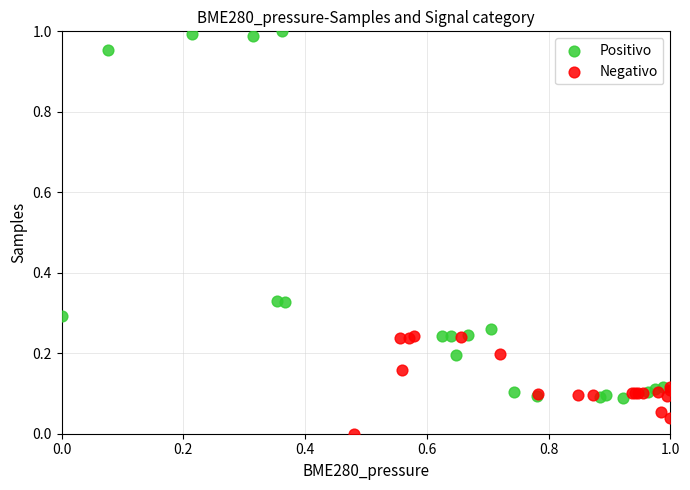

Which series contains the highest Y value?

Positivo